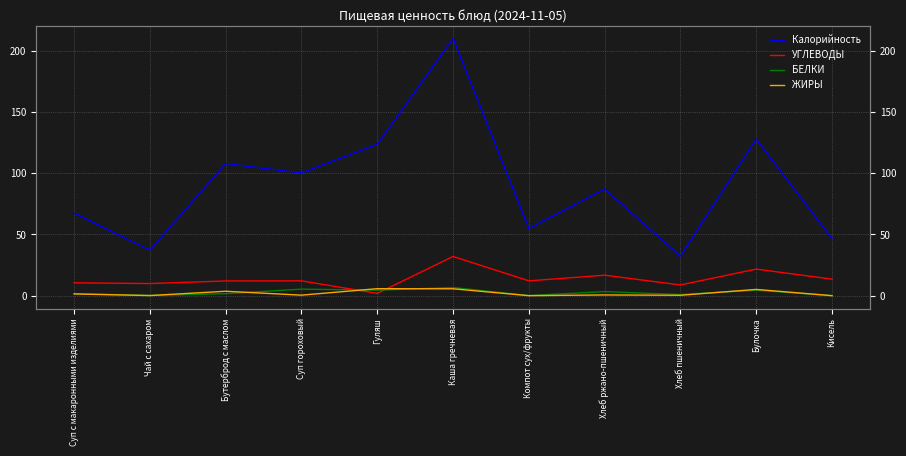

Where does the УГЛЕВОДЫ series first go above 12?

Суп гороховый